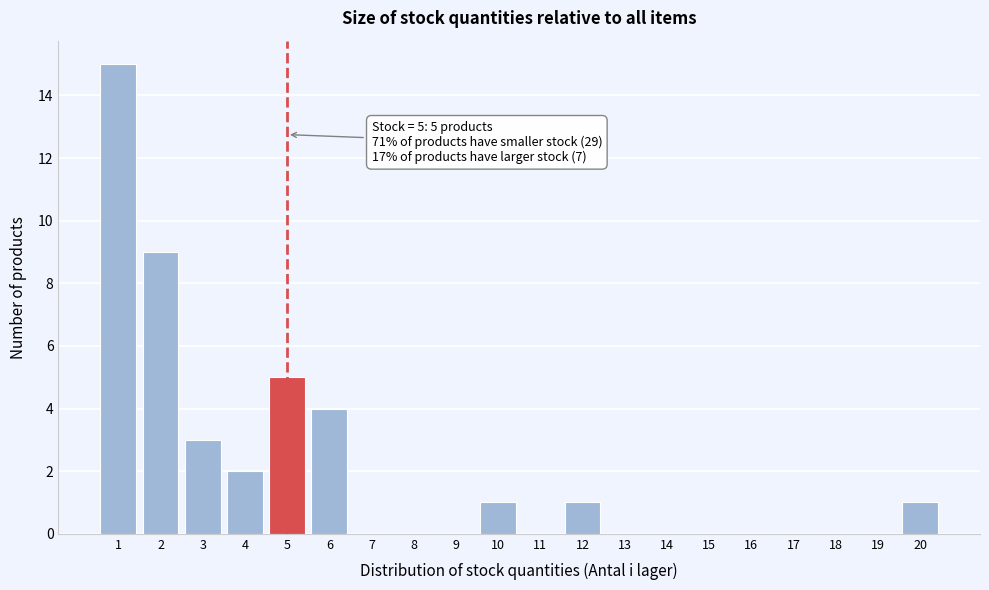

Which range on the x-axis has the tallest bar?

0.5 to 1.5